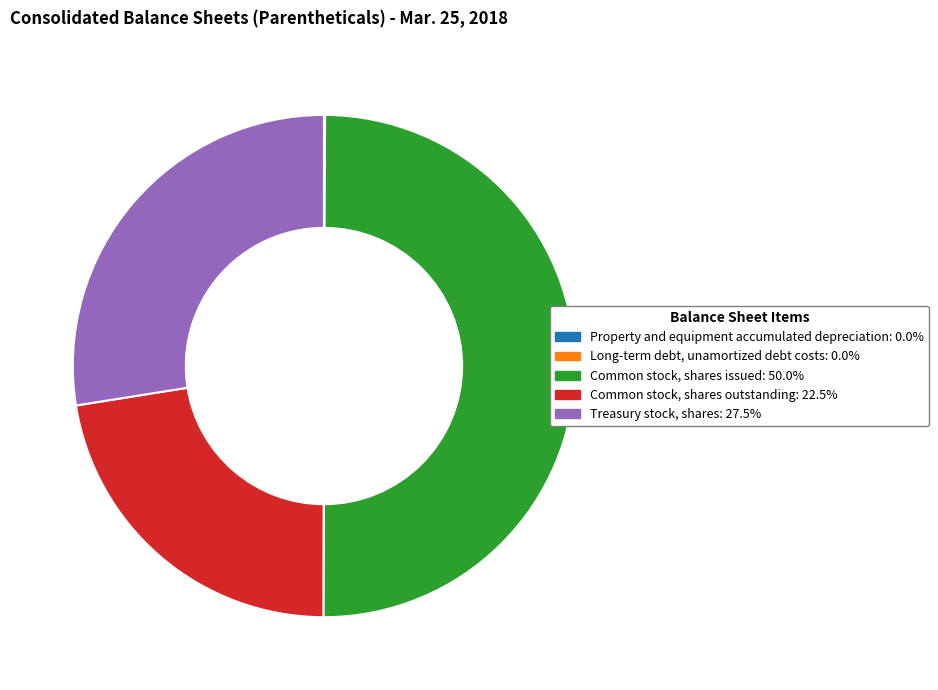

What is the largest slice in the pie chart?

Common stock, shares issued